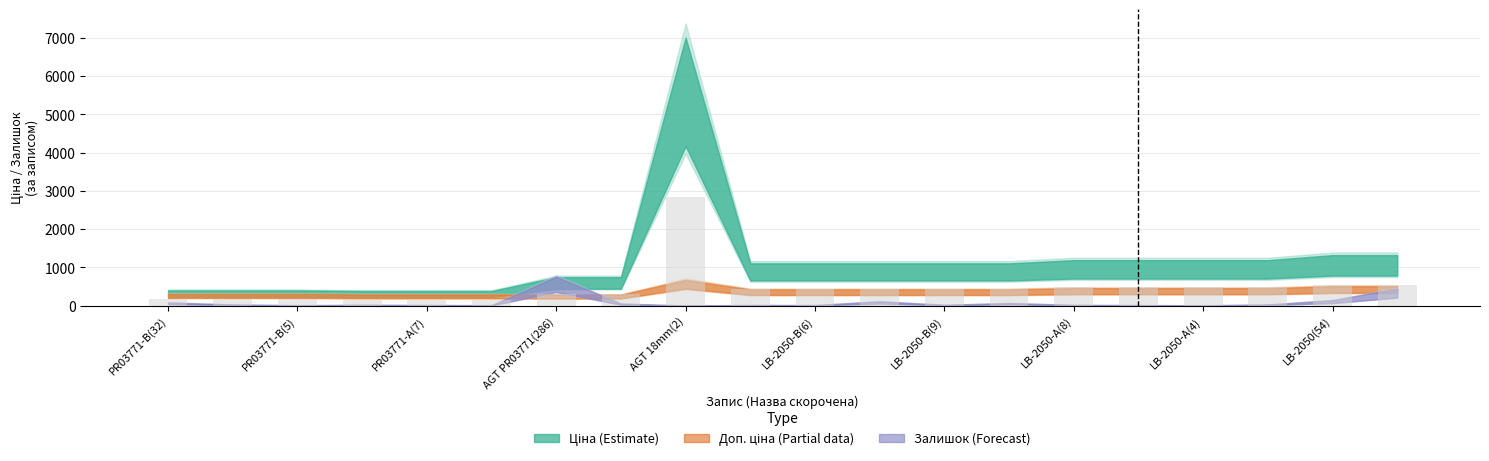

How many distinct data groups are displayed?

1